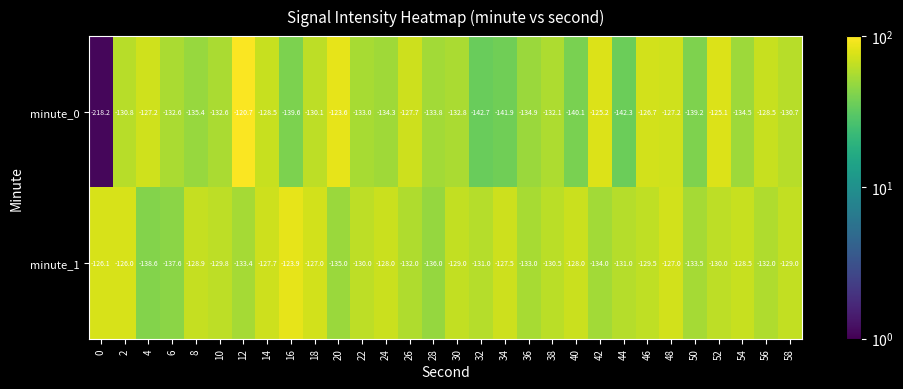

Which series changed the most between 10 and 56?

minute_0